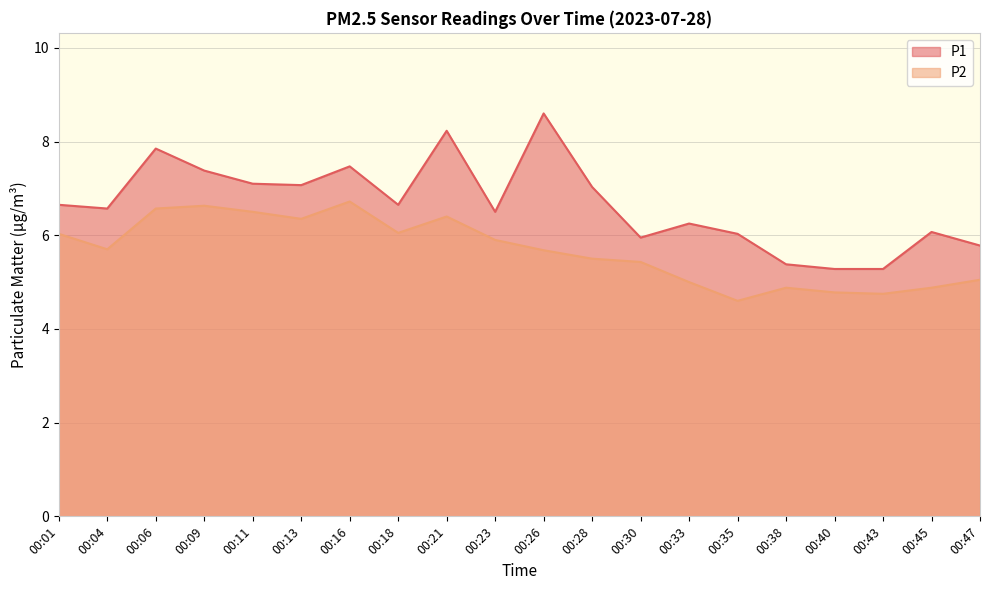

How many values in the P1 series are below 6?

5